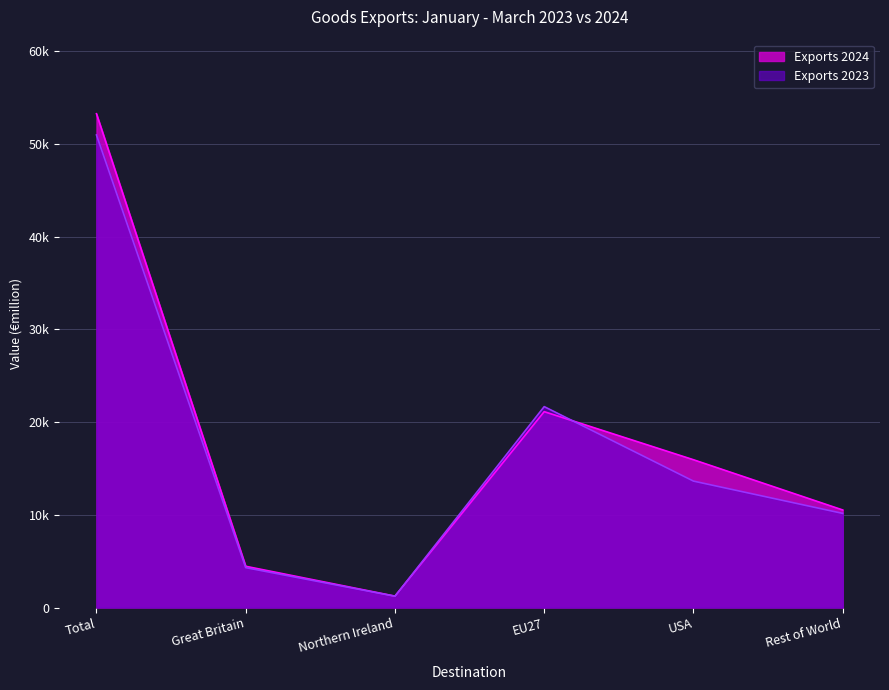

Reading left to right, list all the values displayed in this chart.

Exports 2023: 50949	4297	1218	21659	13629	10146
Exports 2024: 53239	4445	1229	21117	15933	10516